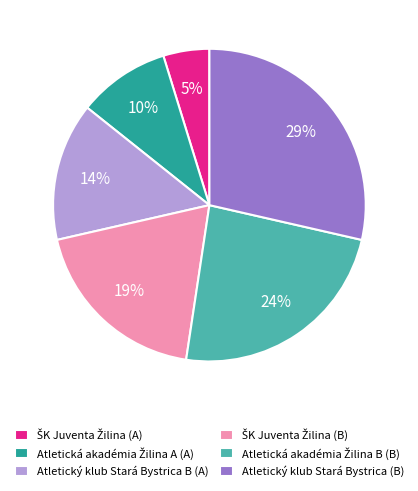

What is the largest slice in the pie chart?

Atletický klub Stará Bystrica (B)